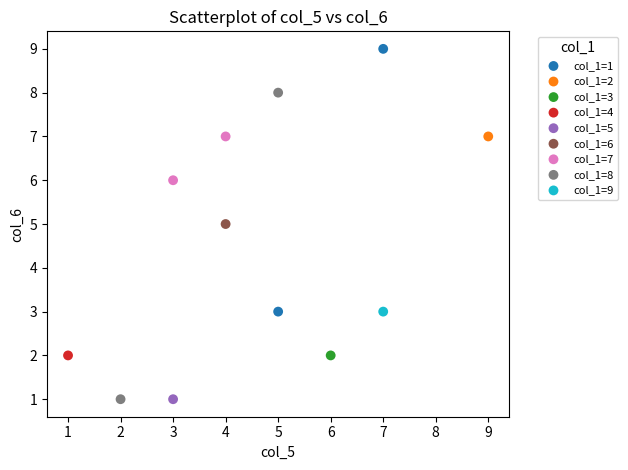

Which series reaches the maximum Y coordinate?

col_1=1